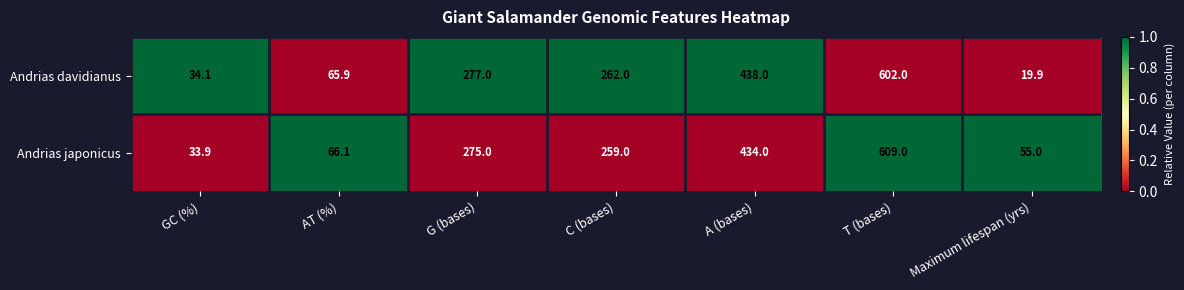

List the series in order of their peak value, highest first.

Andrias japonicus, Andrias davidianus